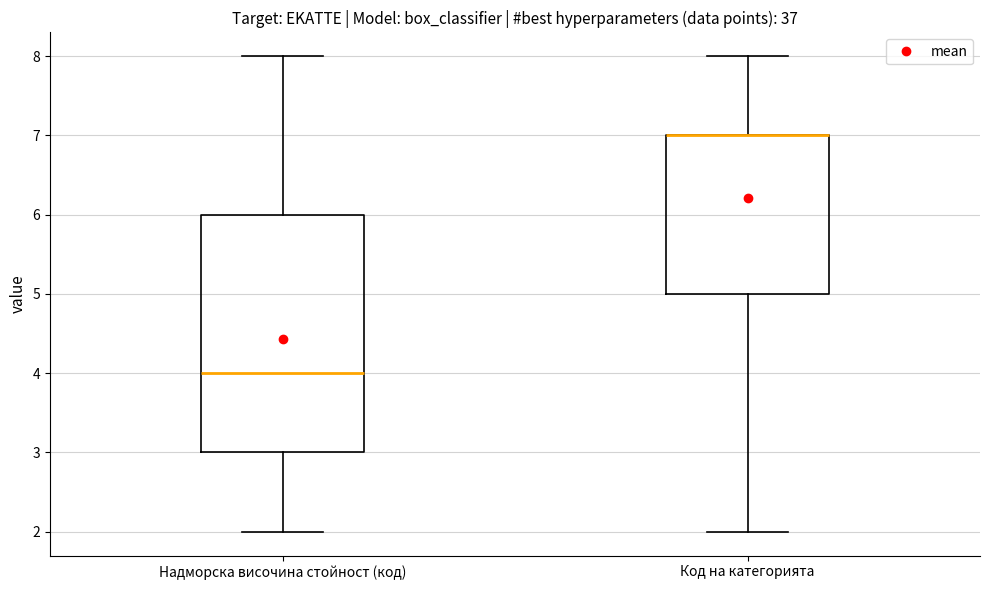

Which box is the tallest, from its lower edge to its upper edge?

Надморска височина стойност (код)